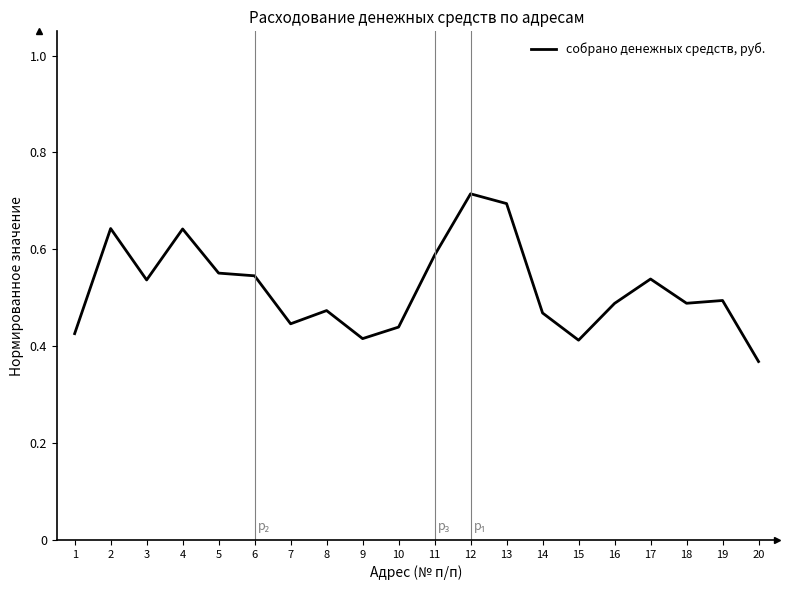

What is the difference between the values at 7 and 12?

0.3